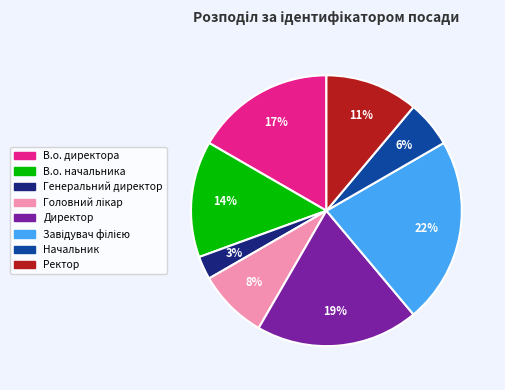

The Директор slice represents 19% of the pie. True or false?

True